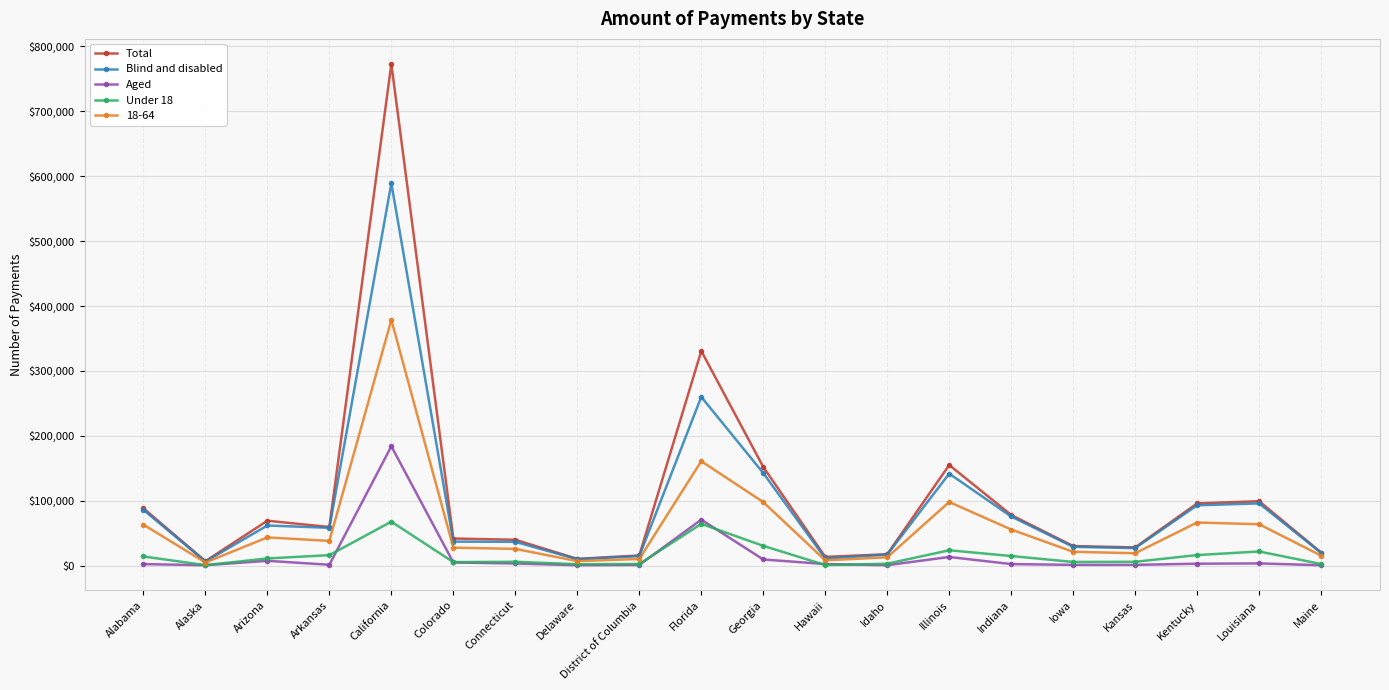

What is the total value across all series at Arizona?

192640